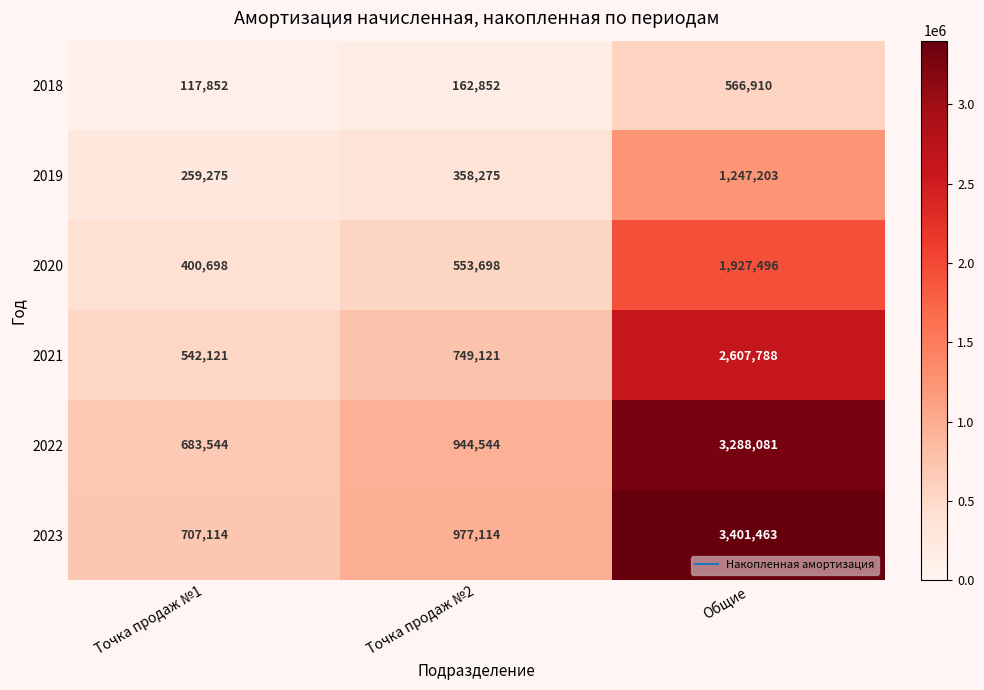

How many data points does each series have?

3